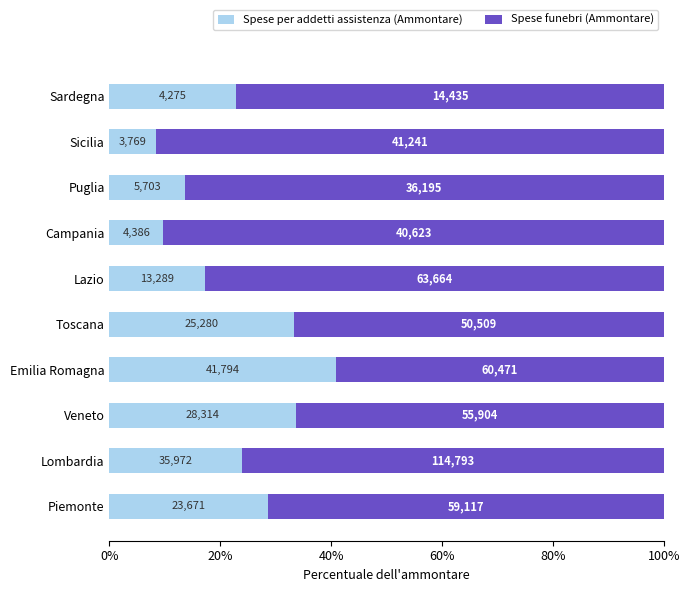

What are all the series names shown in the legend?

Spese per addetti assistenza (Ammontare), Spese funebri (Ammontare)